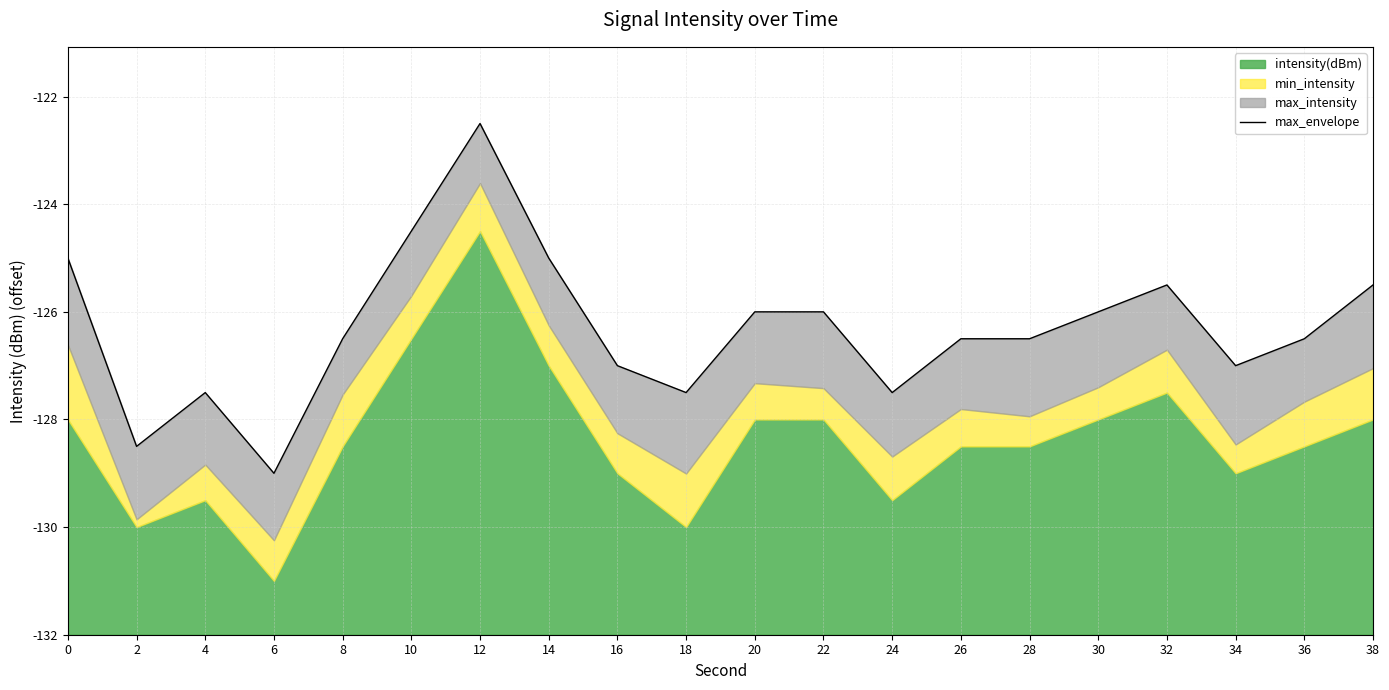

True or false: the data shows 6.5 at 38.

True